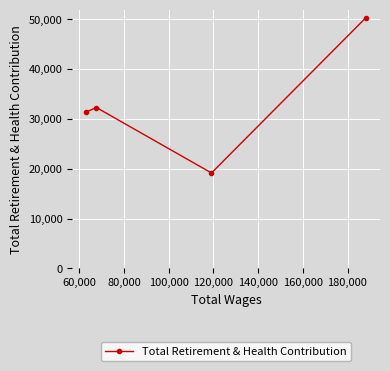

What is the maximum value shown in the chart?

50384